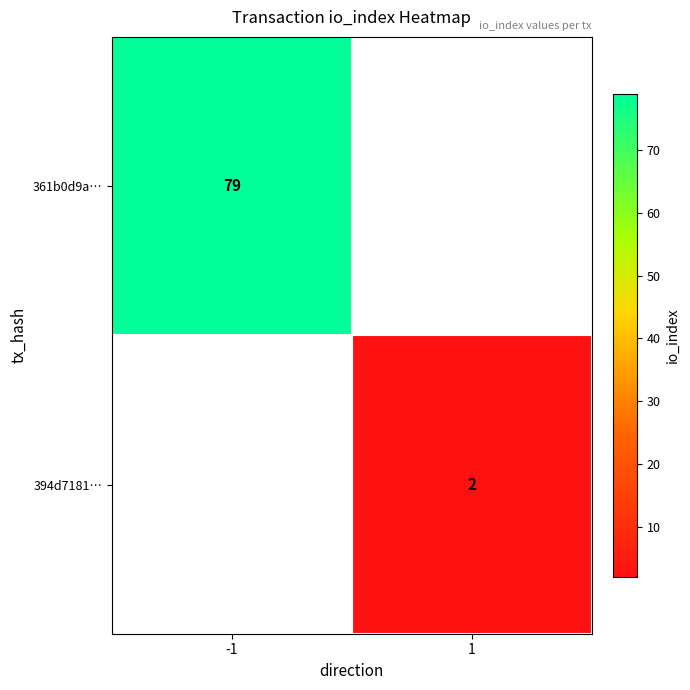

Which category has the highest value in the 394d7181… series?

-1